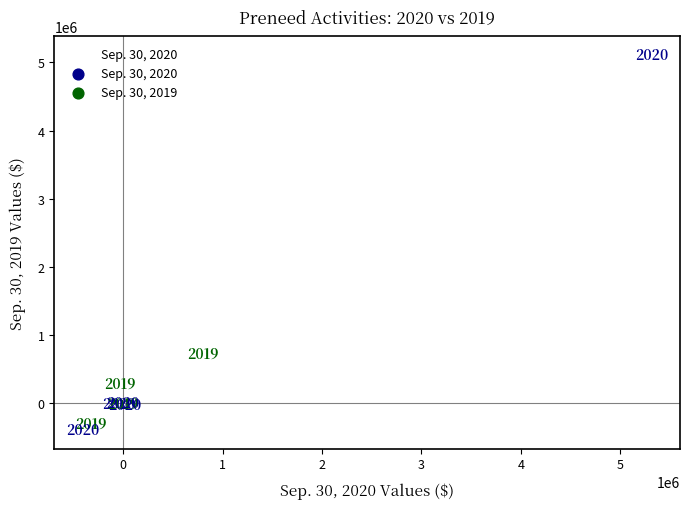

What Y value in the scatter plot is closest to 2358348?

734998